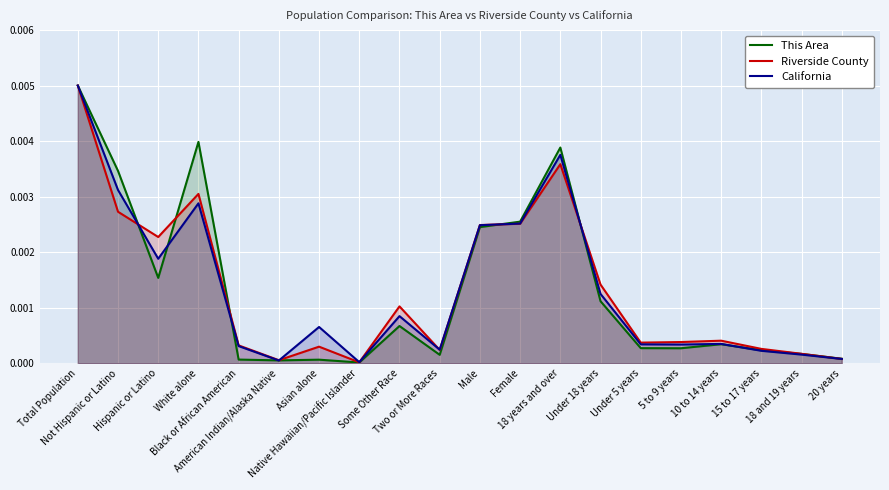

Which series has the largest total across all categories?

Riverside County